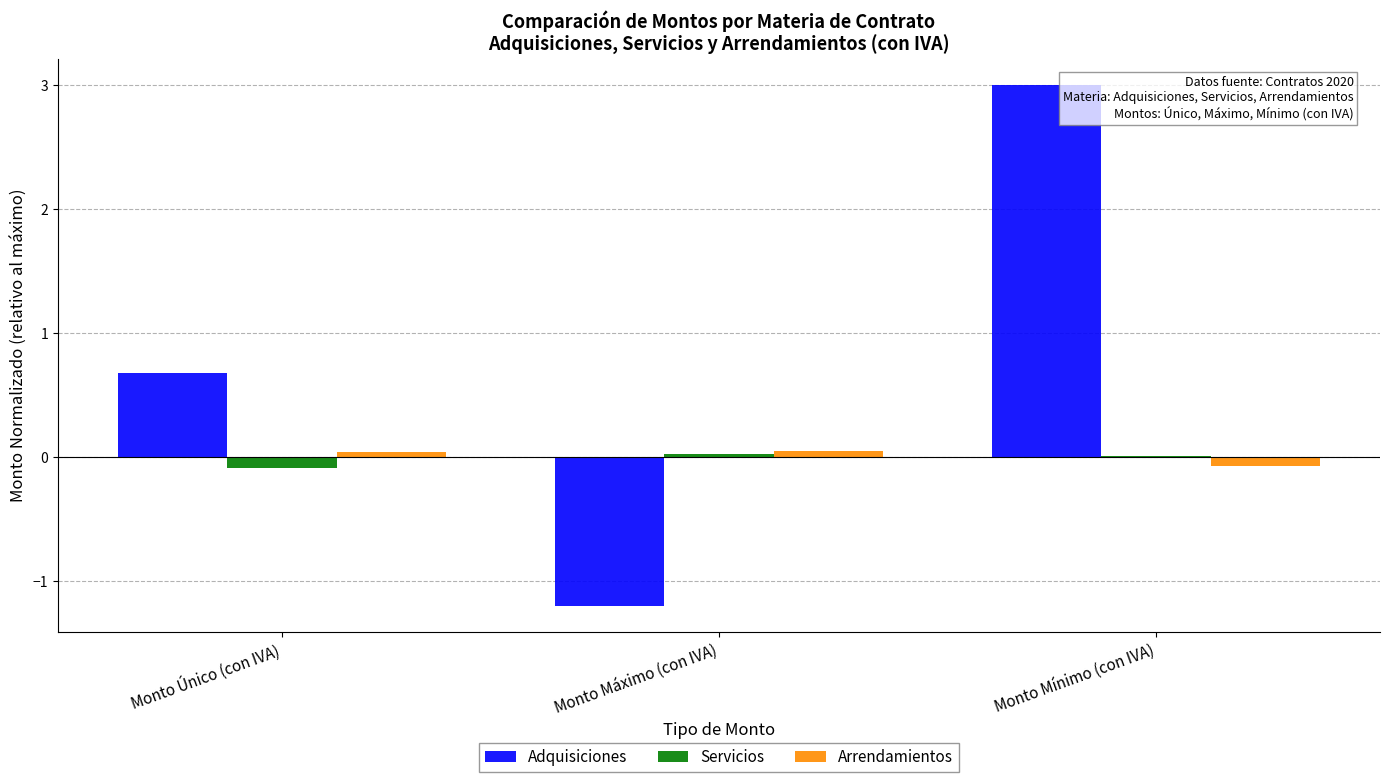

Which series has the largest range (max minus min)?

Adquisiciones